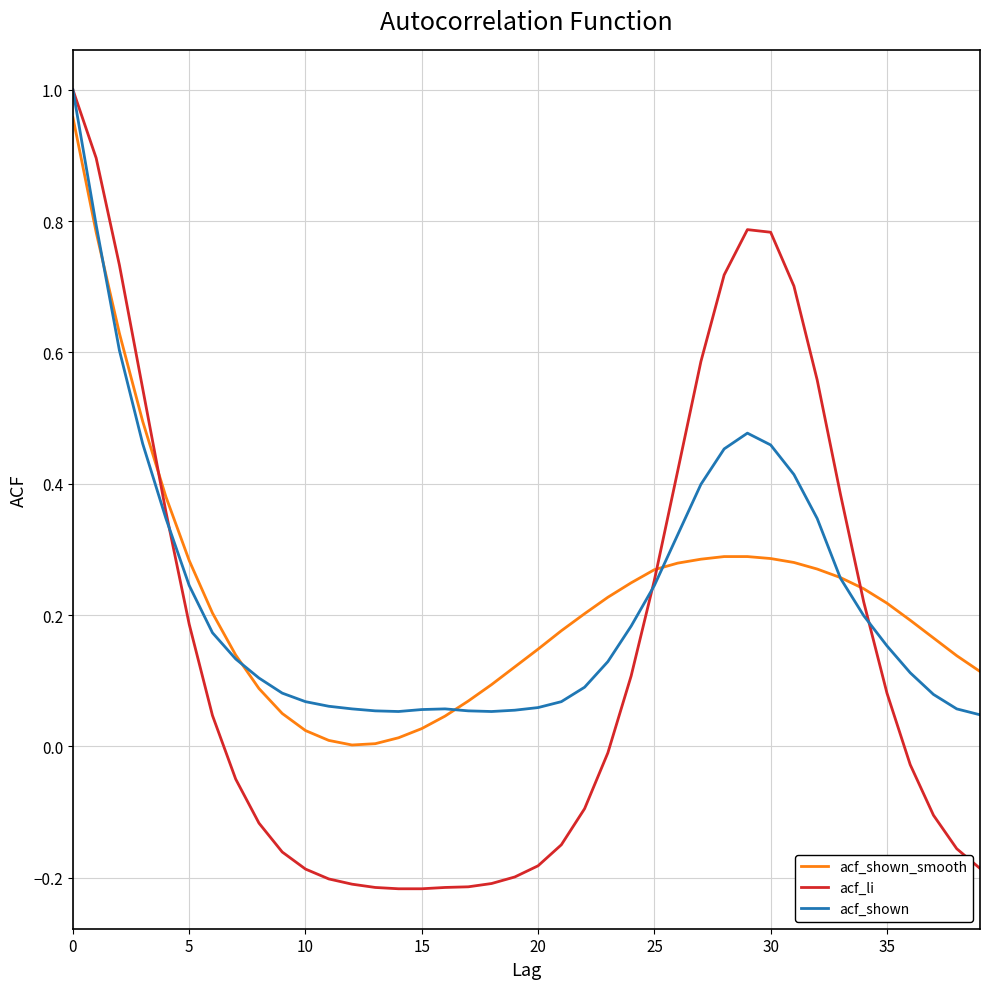

How many intersections are there between acf_shown_smooth and acf_li?

3